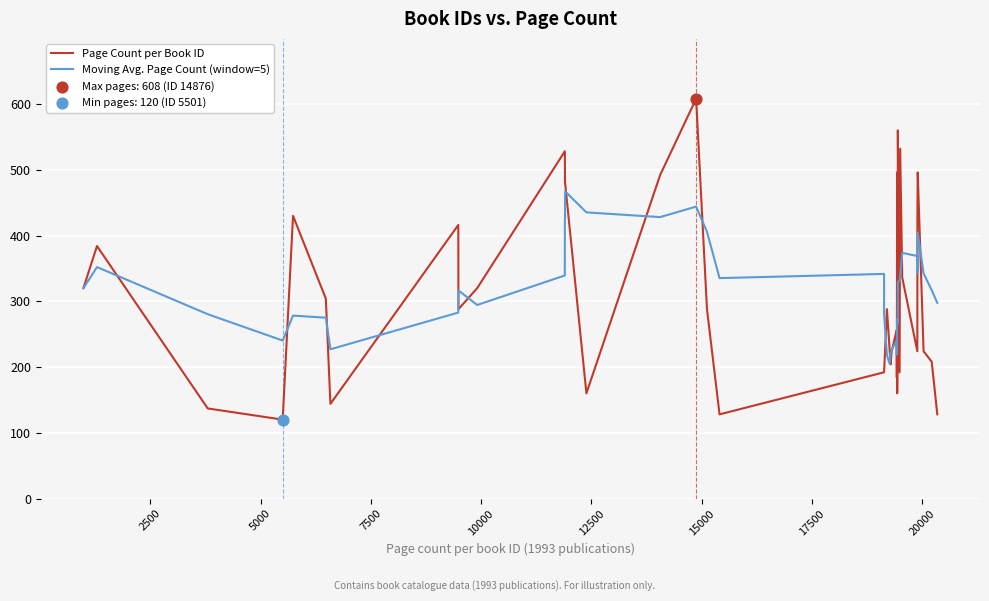

Which series contains the highest Y value?

Page Count per Book ID